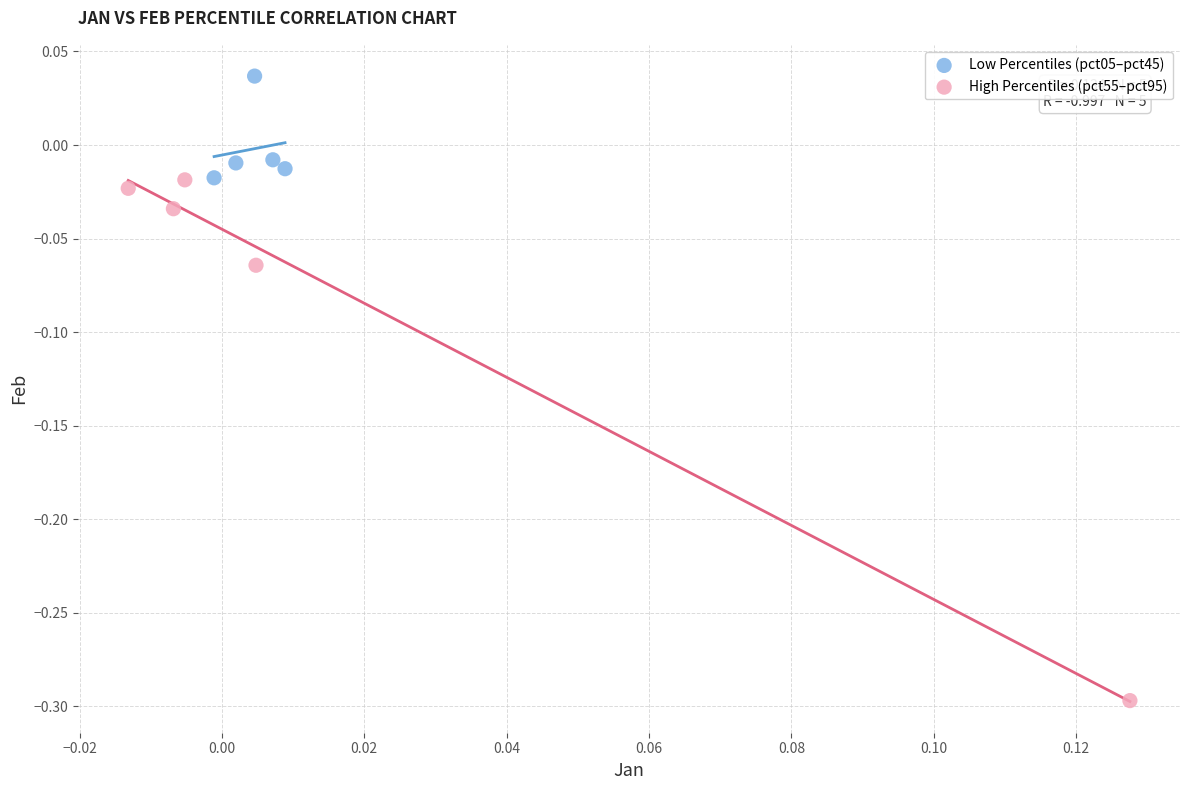

What are all the series names shown in the legend?

Low Percentiles (pct05–pct45), High Percentiles (pct55–pct95)